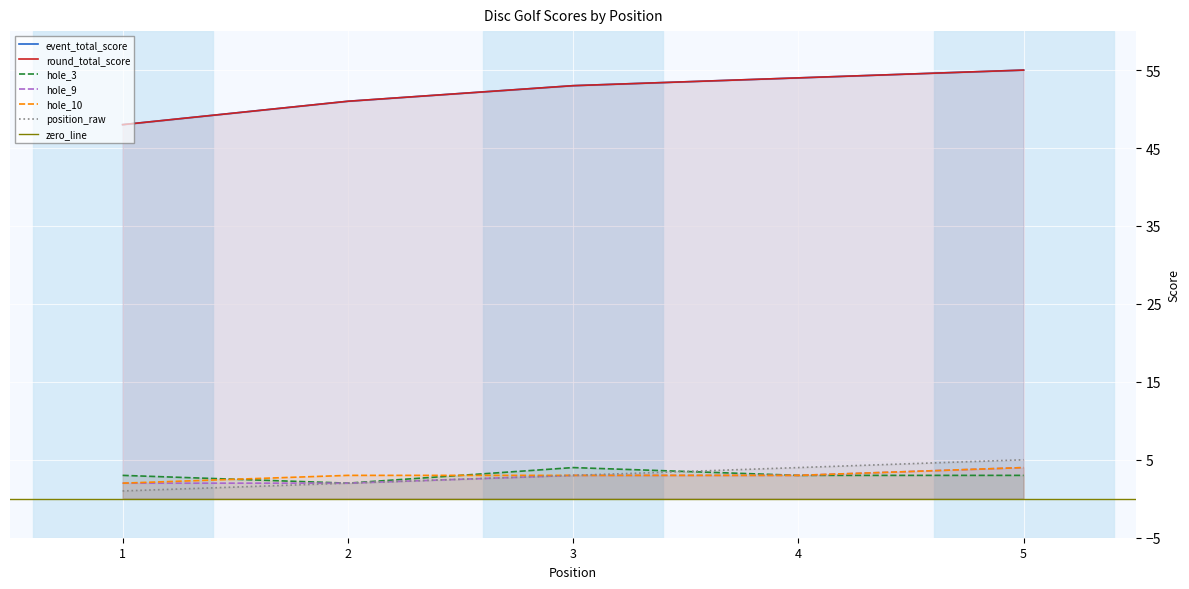

True or false: round_total_score and hole_10 intersect in this chart.

False